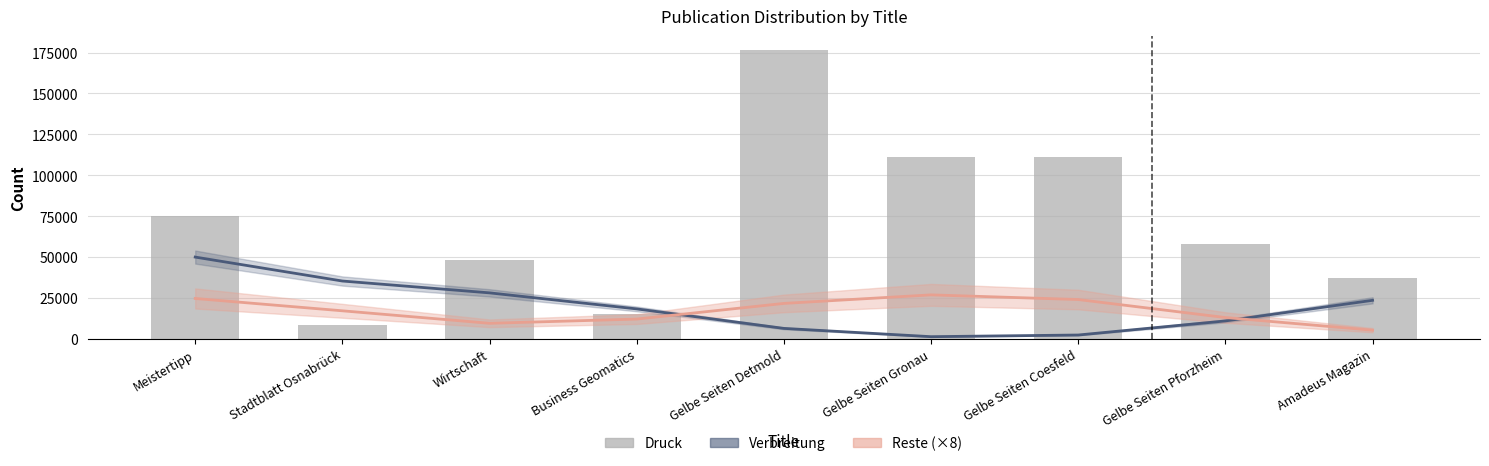

At which category is the sum across all series the highest?

Gelbe Seiten Detmold